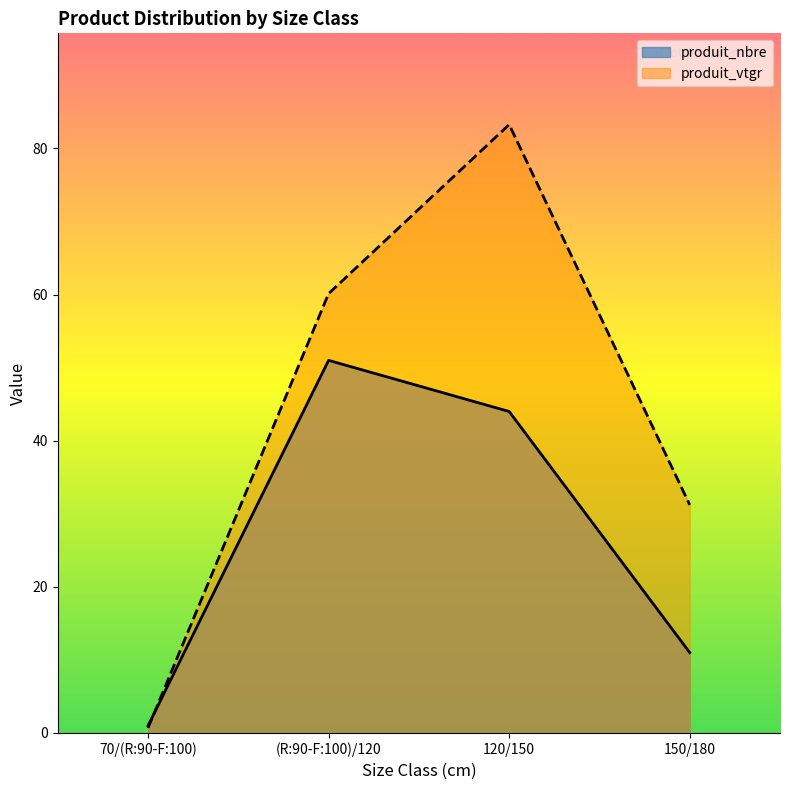

At which category does produit_vtgr reach its first local peak?

120/150